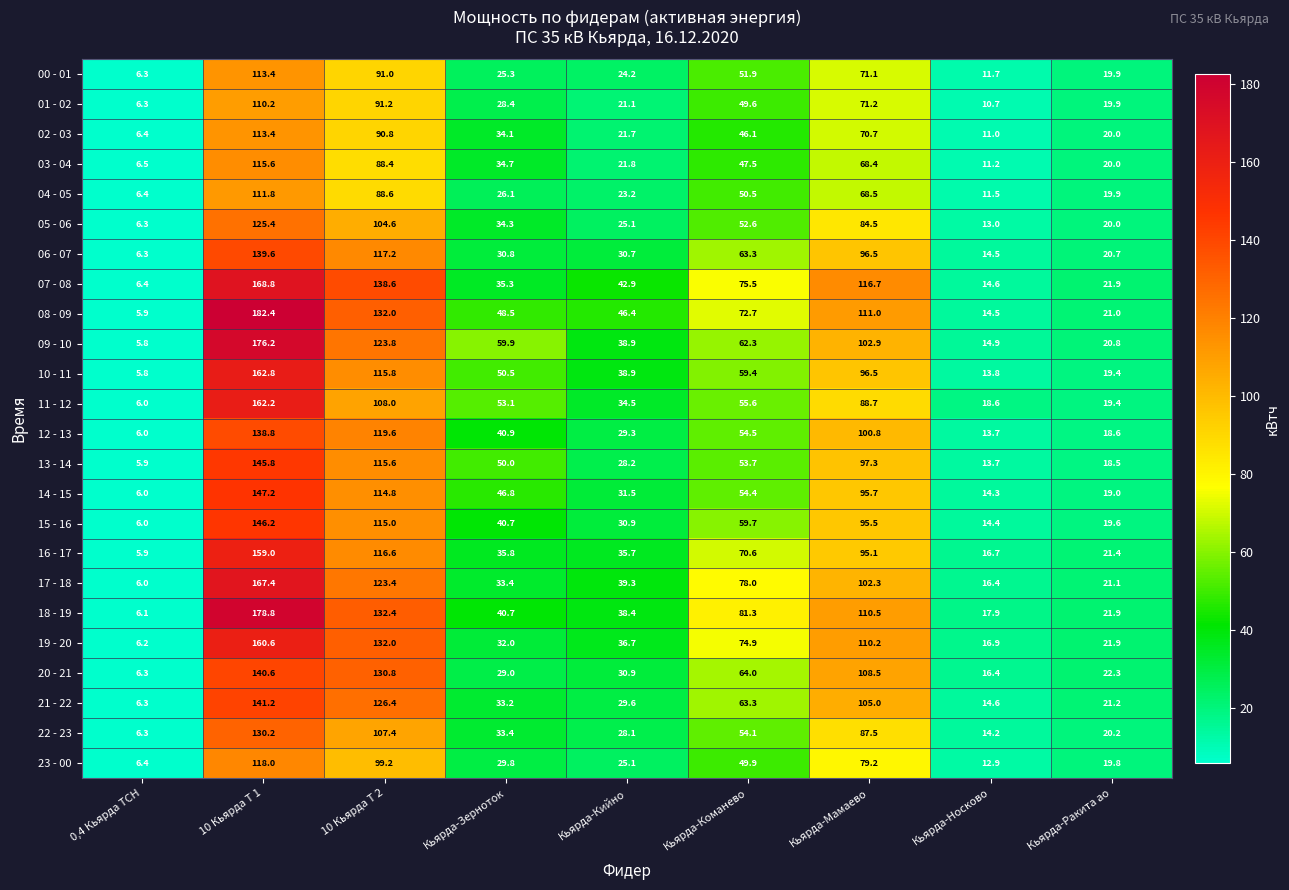

Rank the categories by 06 - 07 value from lowest to highest.

0,4 Кьярда ТСН, Кьярда-Носково, Кьярда-Ракита ао, Кьярда-Кийно, Кьярда-Зерноток, Кьярда-Команево, Кьярда-Мамаево, 10 Кьярда Т 2, 10 Кьярда Т 1